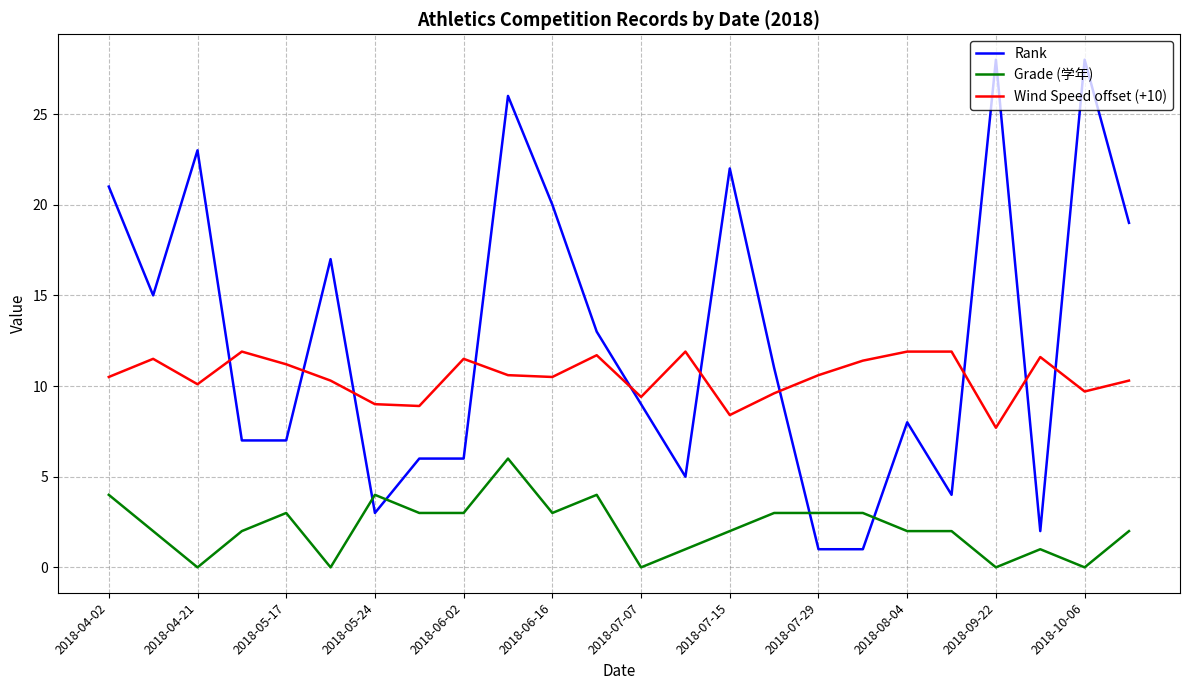

Which series has the largest total across all categories?

Rank